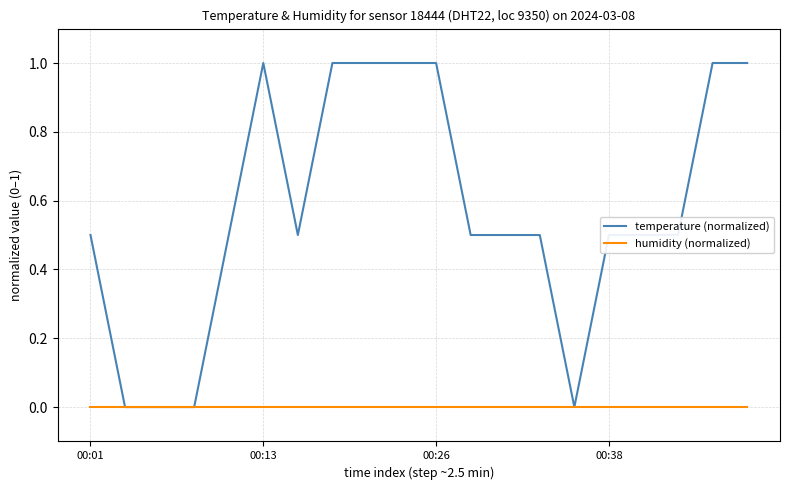

List the series in order of their overall mean, highest first.

temperature (normalized), humidity (normalized)